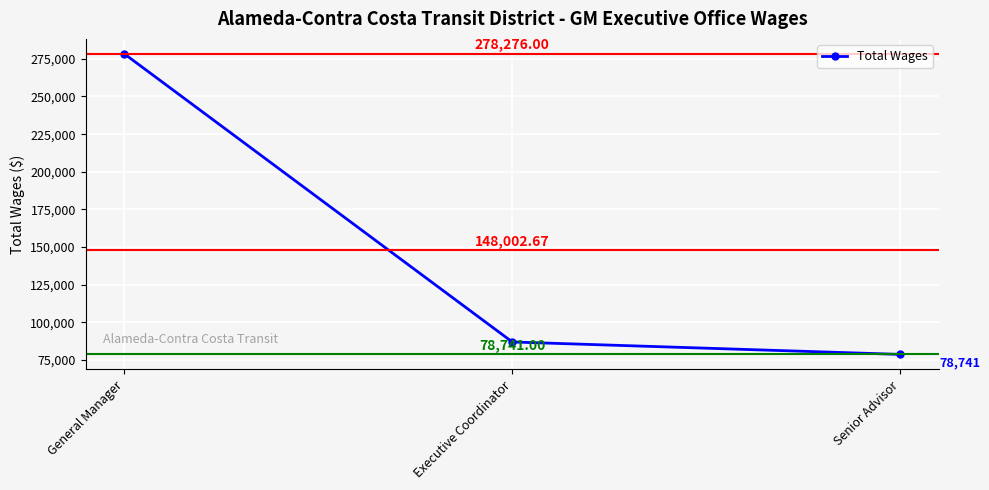

What is the ratio of the value at General Manager to the value at Executive Coordinator?

3.2